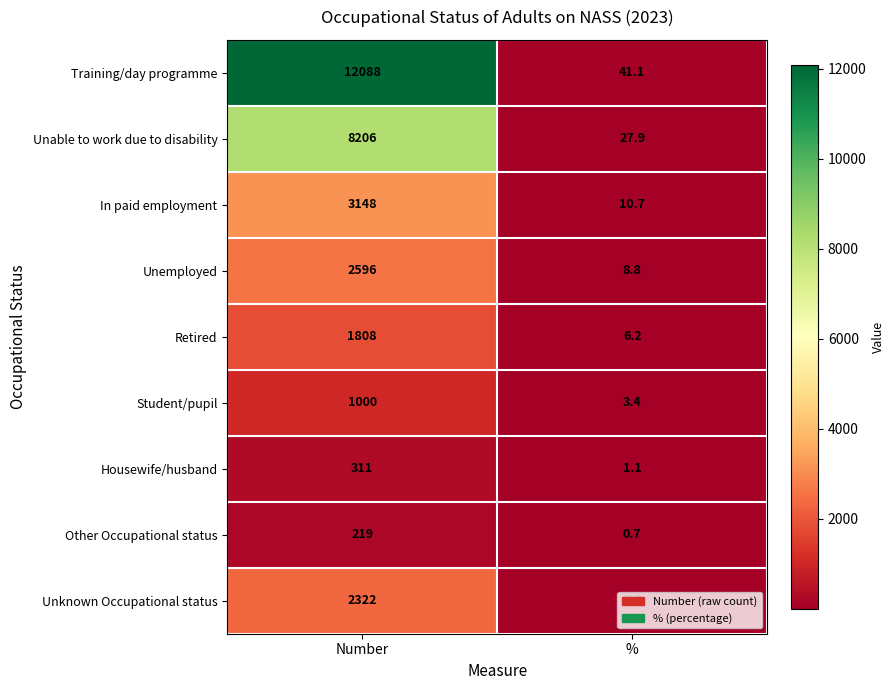

At which category is the sum across all series the highest?

Number